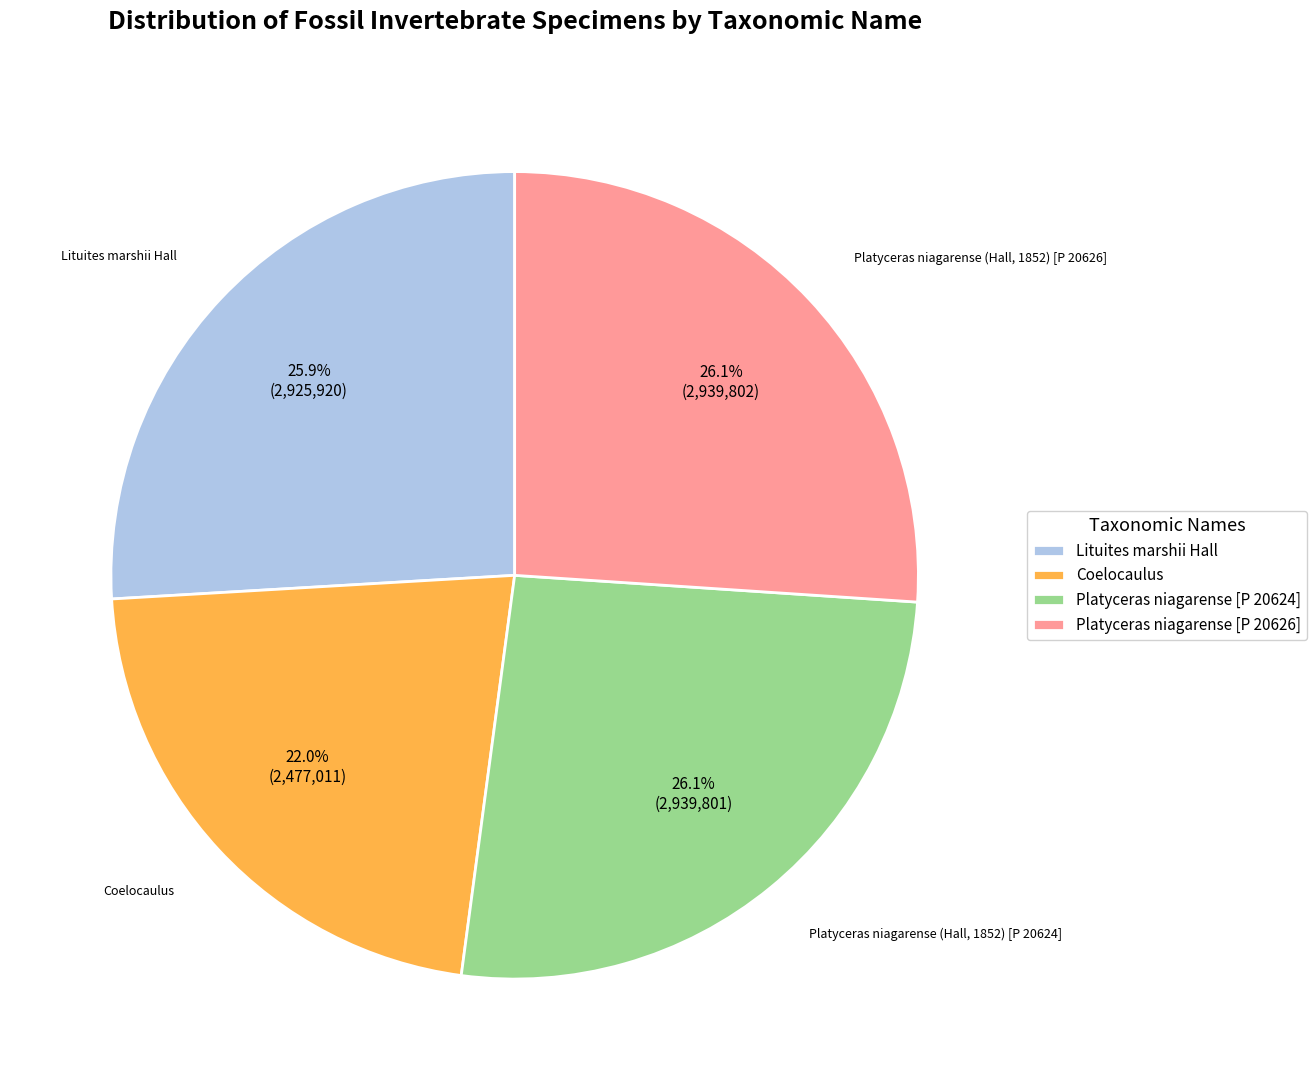

Which slice is the smallest?

Coelocaulus